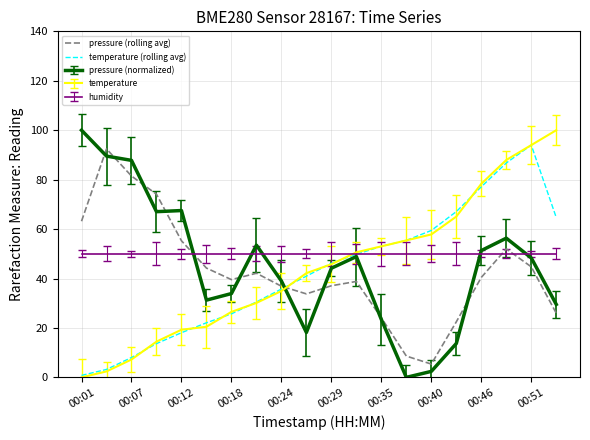

Which series ends up on top after the final intersection of pressure (rolling avg) and temperature (rolling avg)?

temperature (rolling avg)